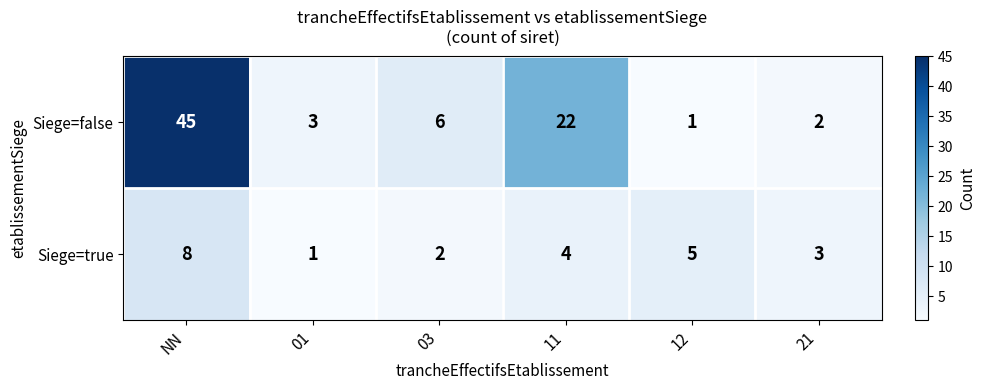

What is the sum of all Siege=true values?

23